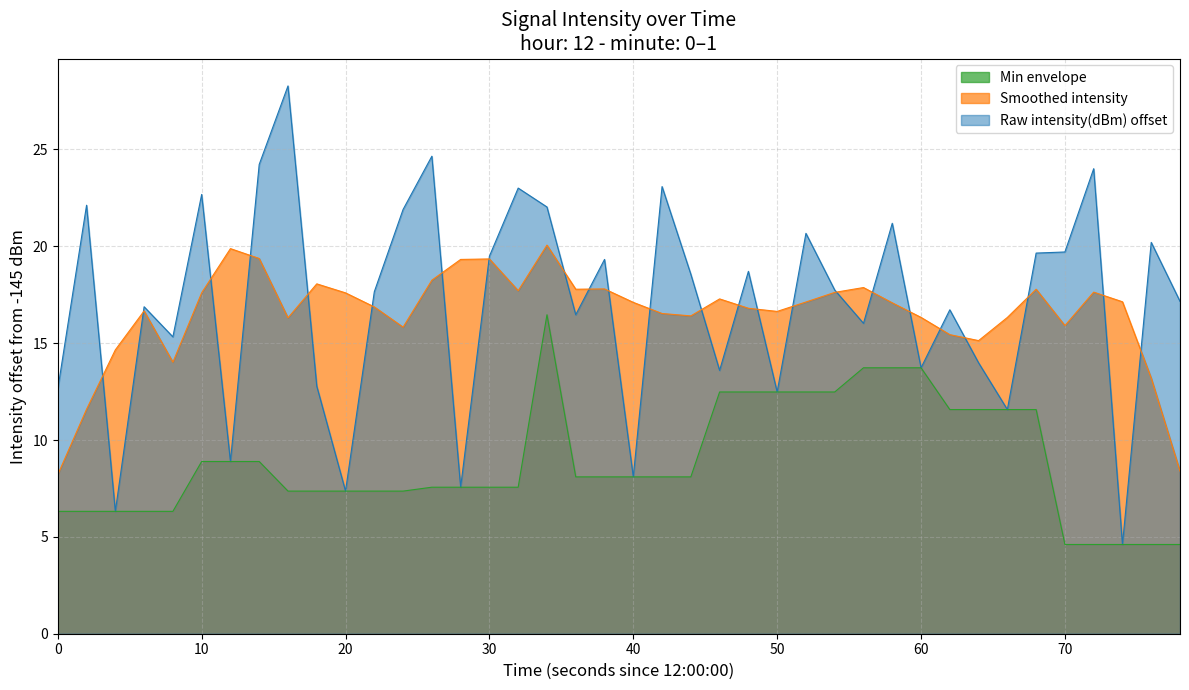

What is the minimum value shown in the chart?

4.6